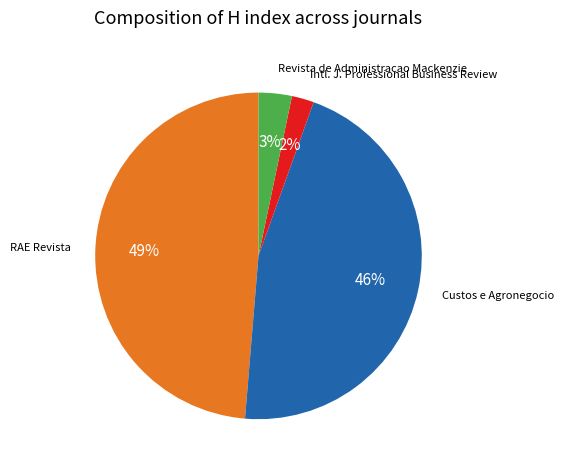

Does any single category account for the majority?

No